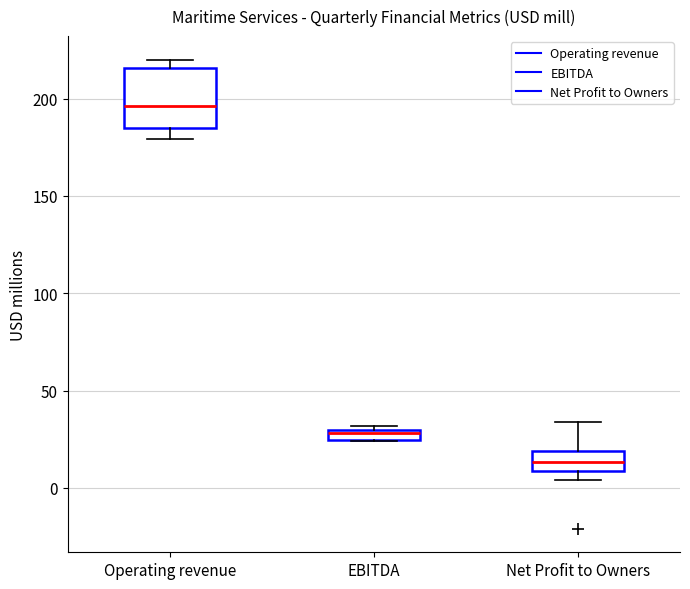

Which box is the tallest, from its lower edge to its upper edge?

Operating revenue